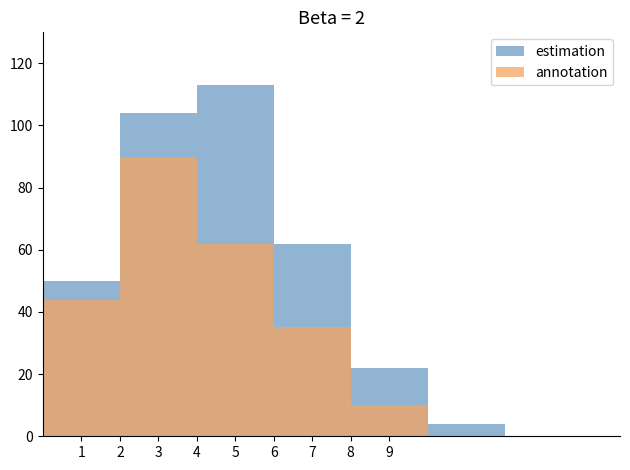

What is the highest value of the estimation series?

113